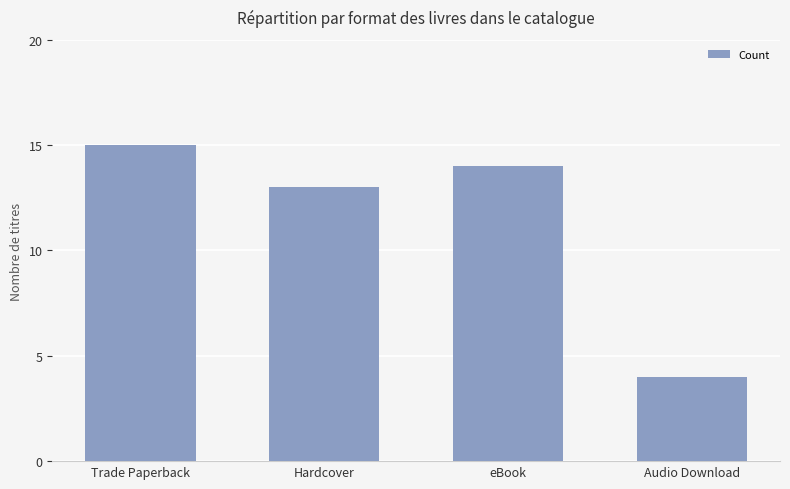

List the labels in order of value, largest first.

Trade Paperback, eBook, Hardcover, Audio Download